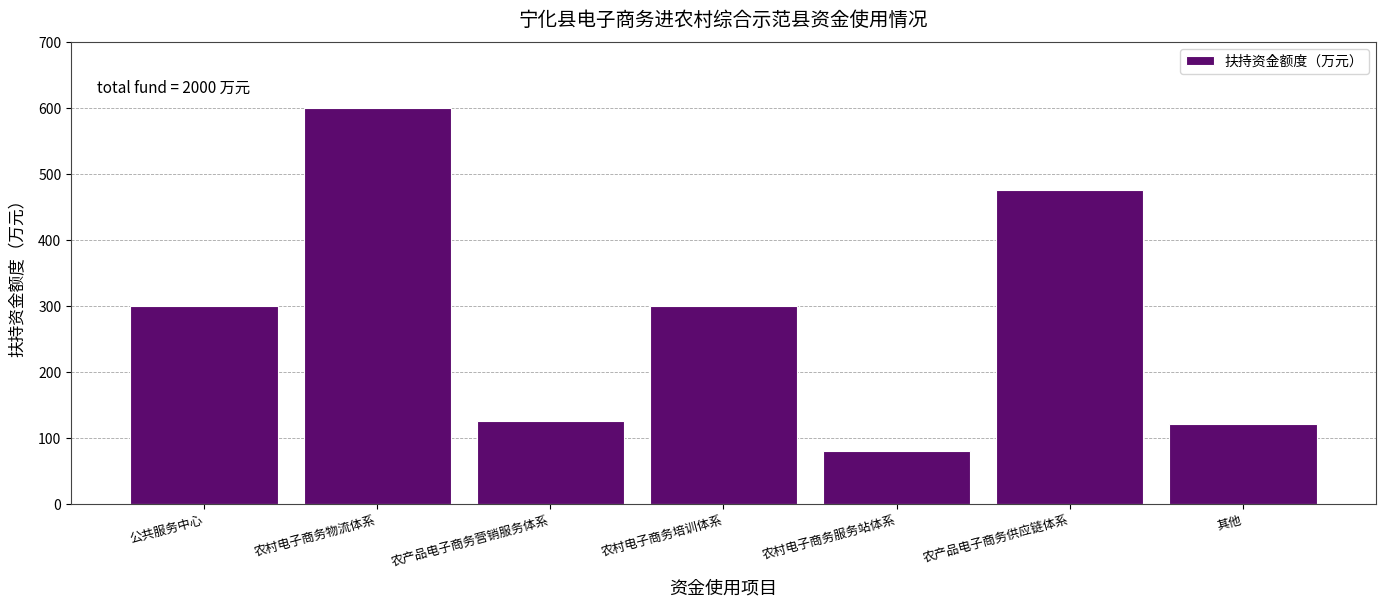

Reading right to left, list all the values displayed in this chart.

120	475	80	300	125	600	300